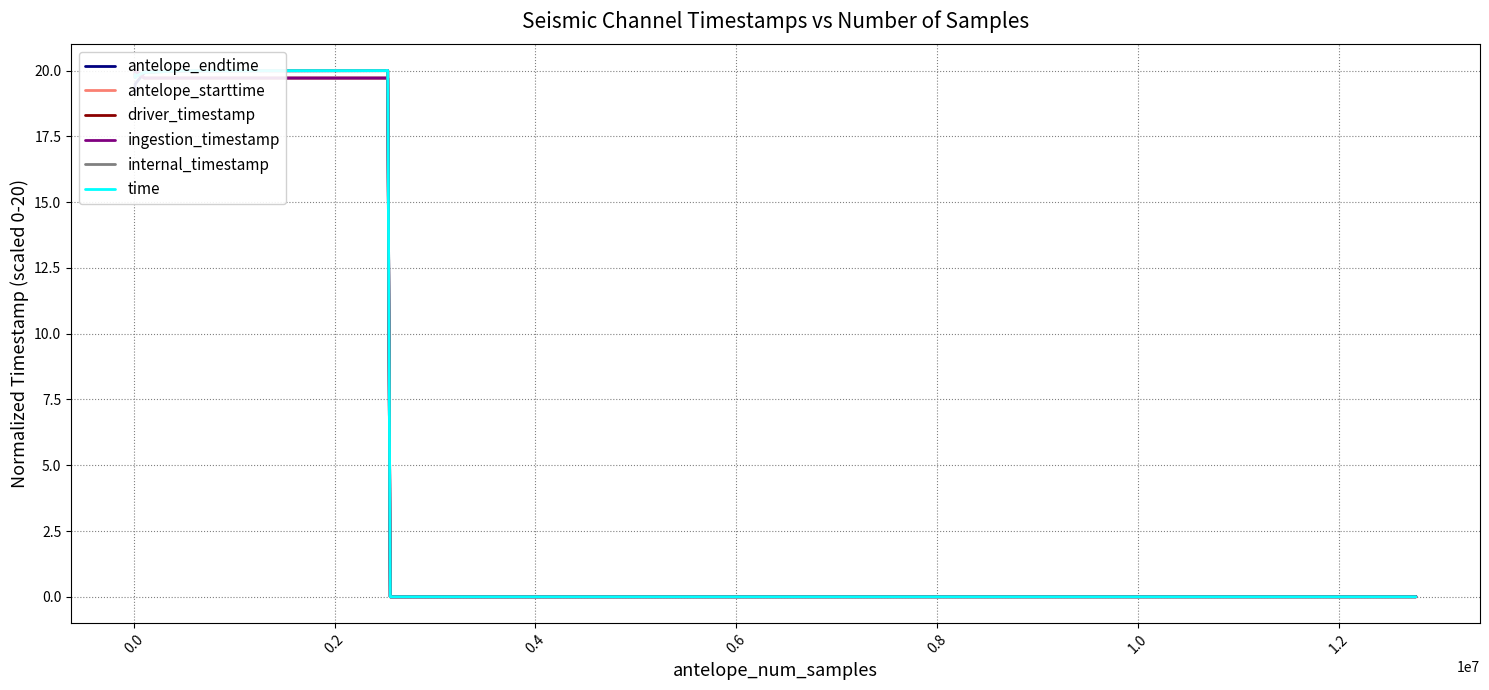

How many times do time and driver_timestamp cross each other?

2